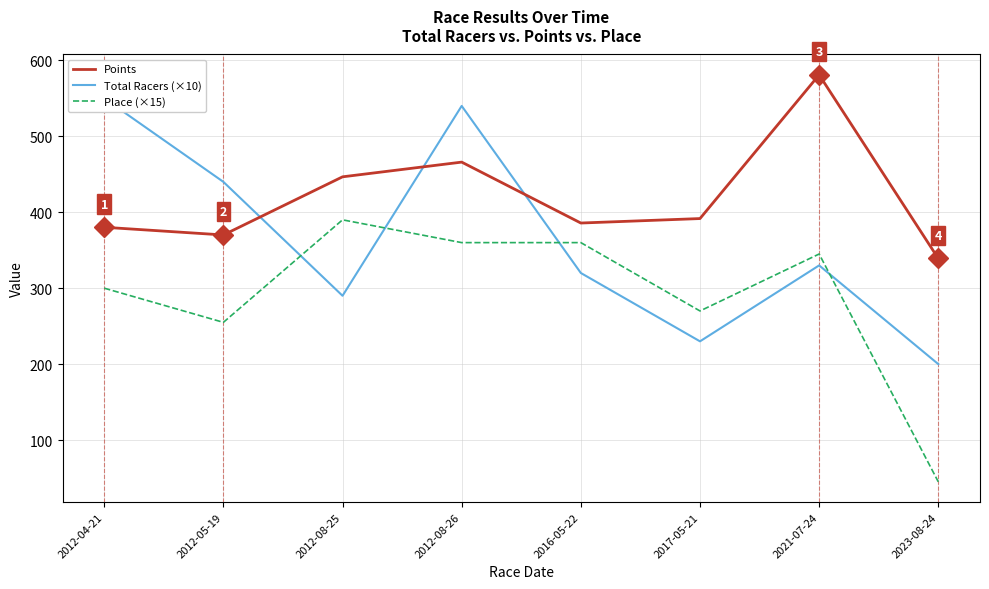

The value of Points at 2012-05-19 is 370.1. True or false?

True